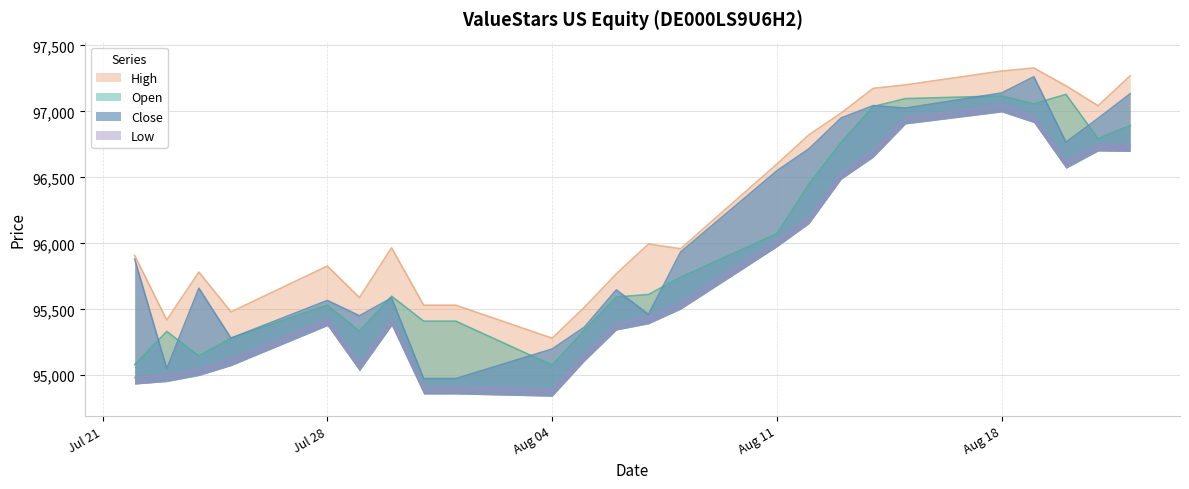

True or false: Low has more than 2 interior local peaks.

True